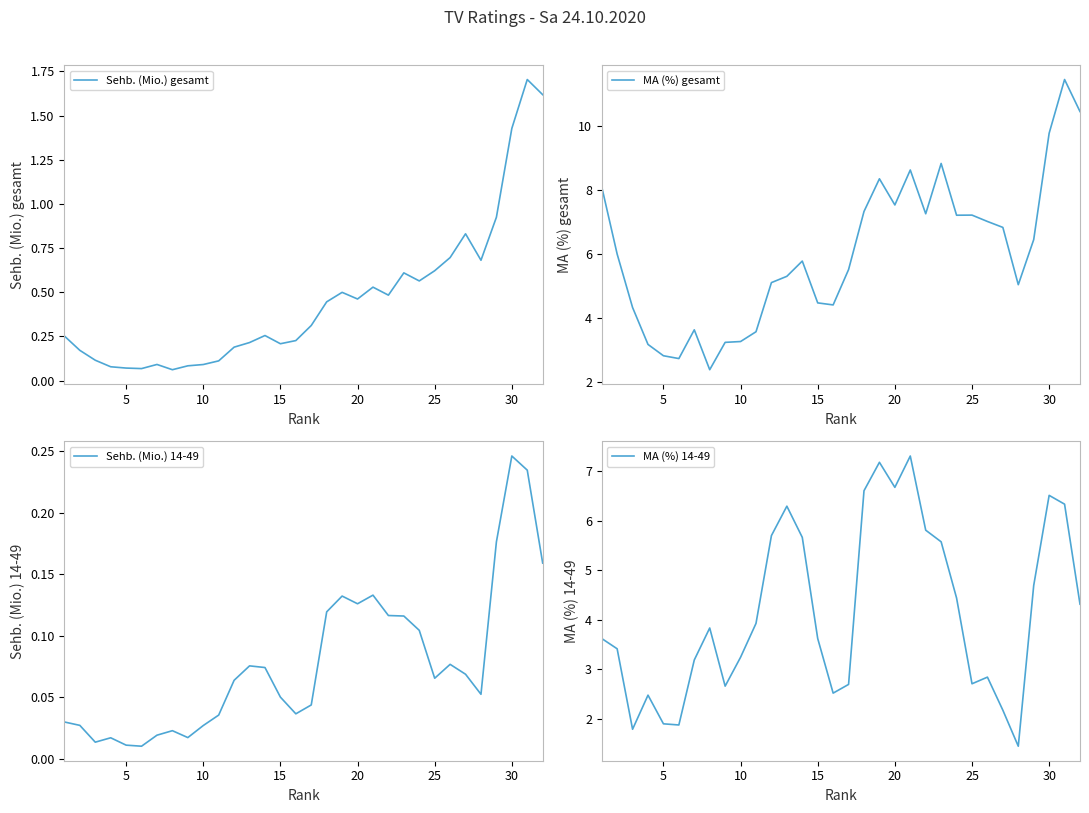

At how many categories does at least one series exceed 4?

24